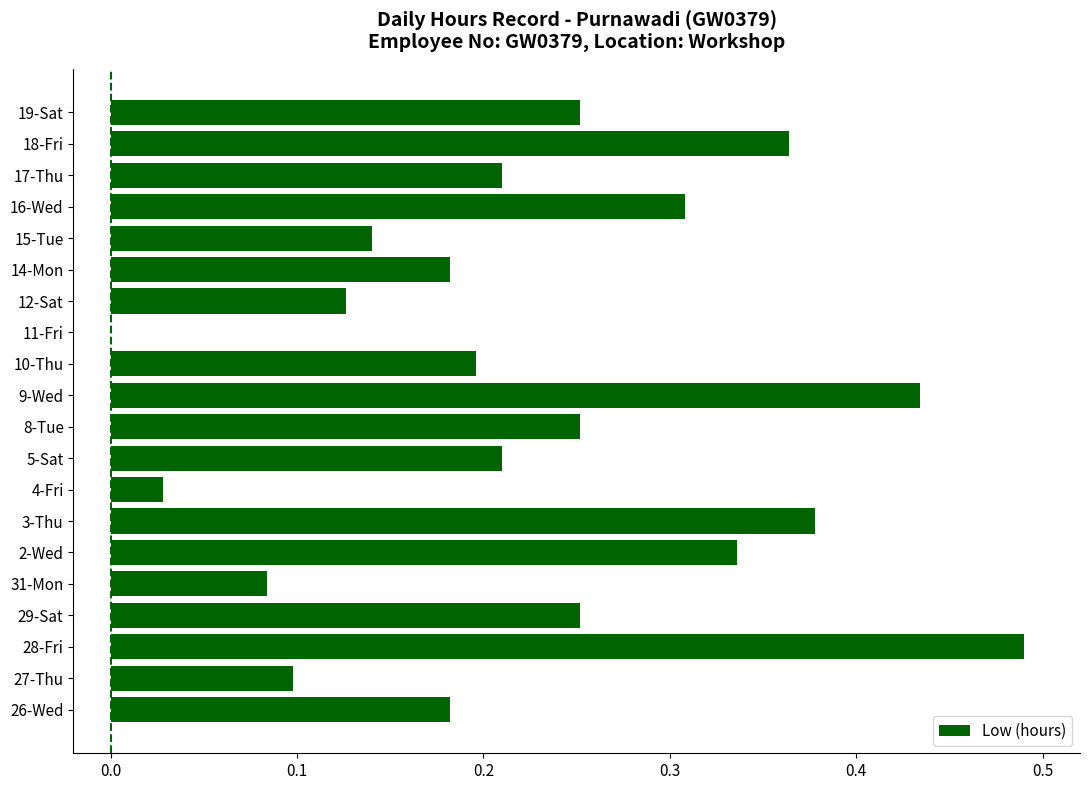

Between 27-Thu and 10-Thu, which is larger?

10-Thu